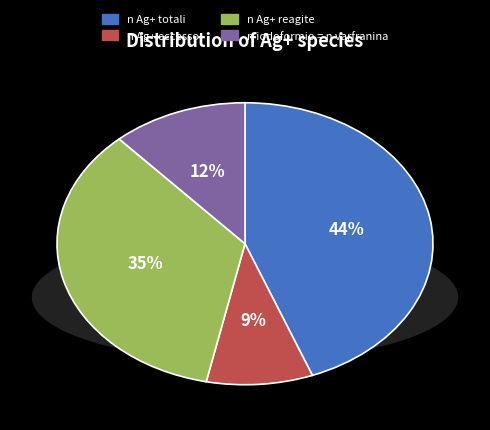

Count the number of slices in the pie.

4